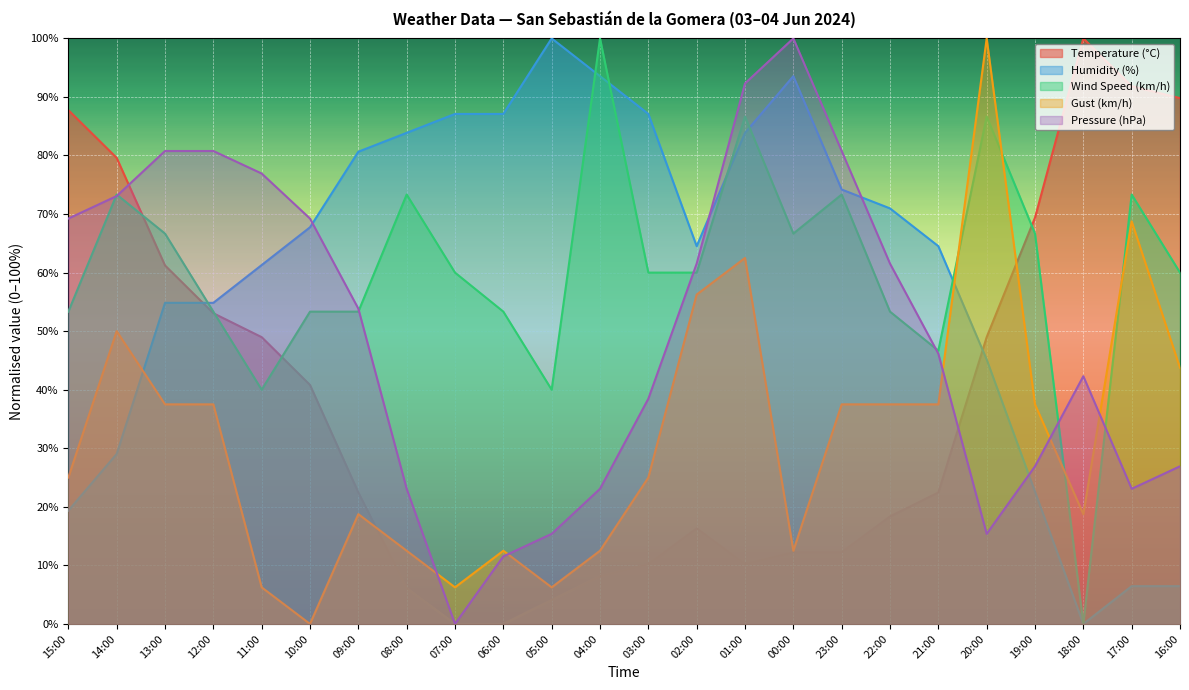

What is the average value of the Gust (km/h) series?

31.8